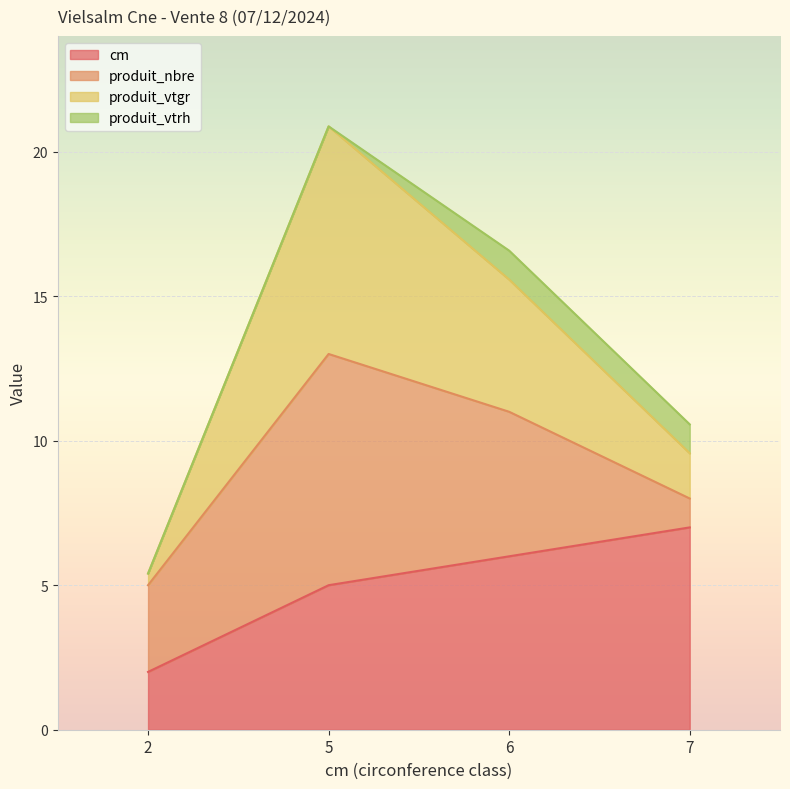

Which category has the lowest value across all series?

2